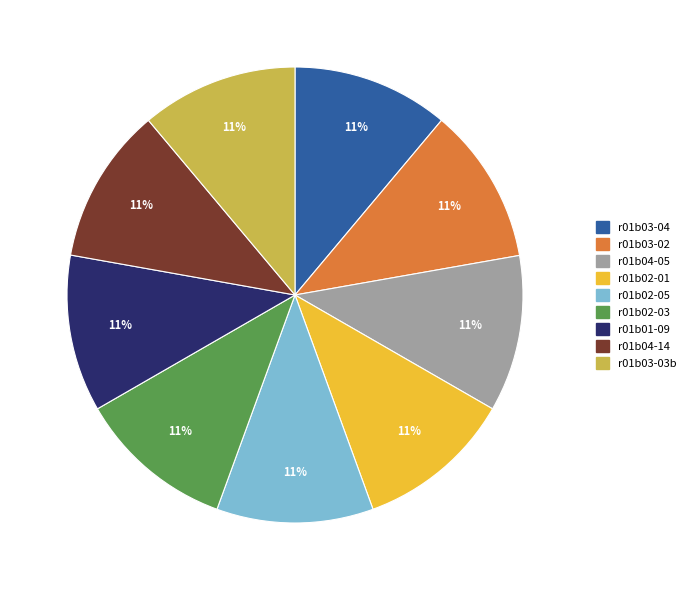

To the nearest percent, what portion does r01b02-05 represent?

11%